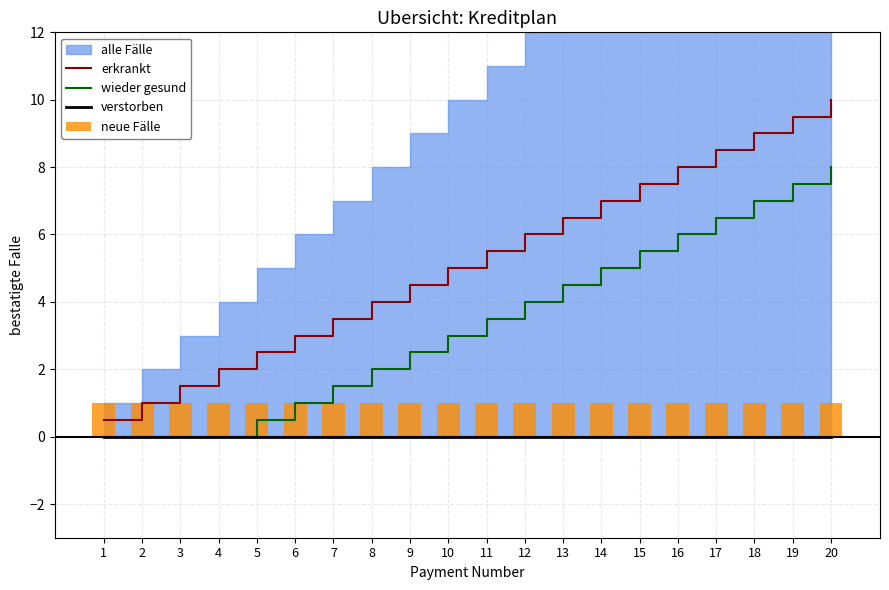

How many values in the erkrankt series exceed 5?

10